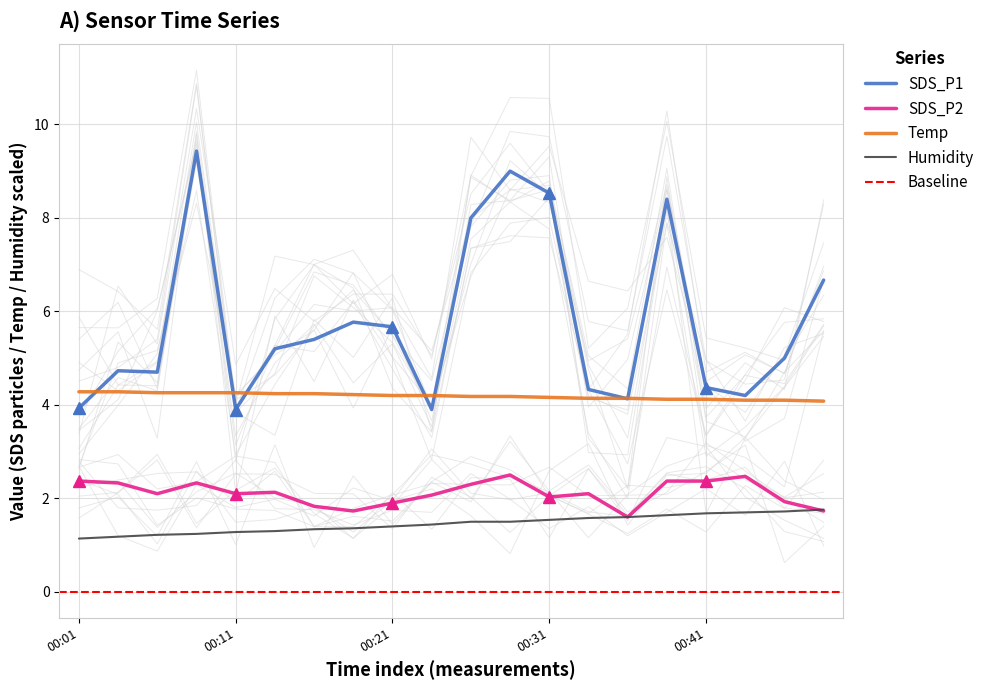

Reading right to left, extract all data points from this chart.

SDS_P1: 6.7	5.0	4.2	4.4	8.4	4.1	4.3	8.5	9.0	8.0	3.9	5.7	5.8	5.4	5.2	3.9	9.4	4.7	4.7	3.9
SDS_P2: 1.7	1.9	2.5	2.4	2.4	1.6	2.1	2.0	2.5	2.3	2.1	1.9	1.7	1.8	2.1	2.1	2.3	2.1	2.3	2.4
Temp: 4.1	4.1	4.1	4.1	4.1	4.1	4.1	4.2	4.2	4.2	4.2	4.2	4.2	4.2	4.2	4.3	4.3	4.3	4.3	4.3
Humidity: 1.8	1.7	1.7	1.7	1.6	1.6	1.6	1.5	1.5	1.5	1.4	1.4	1.4	1.3	1.3	1.3	1.2	1.2	1.2	1.1